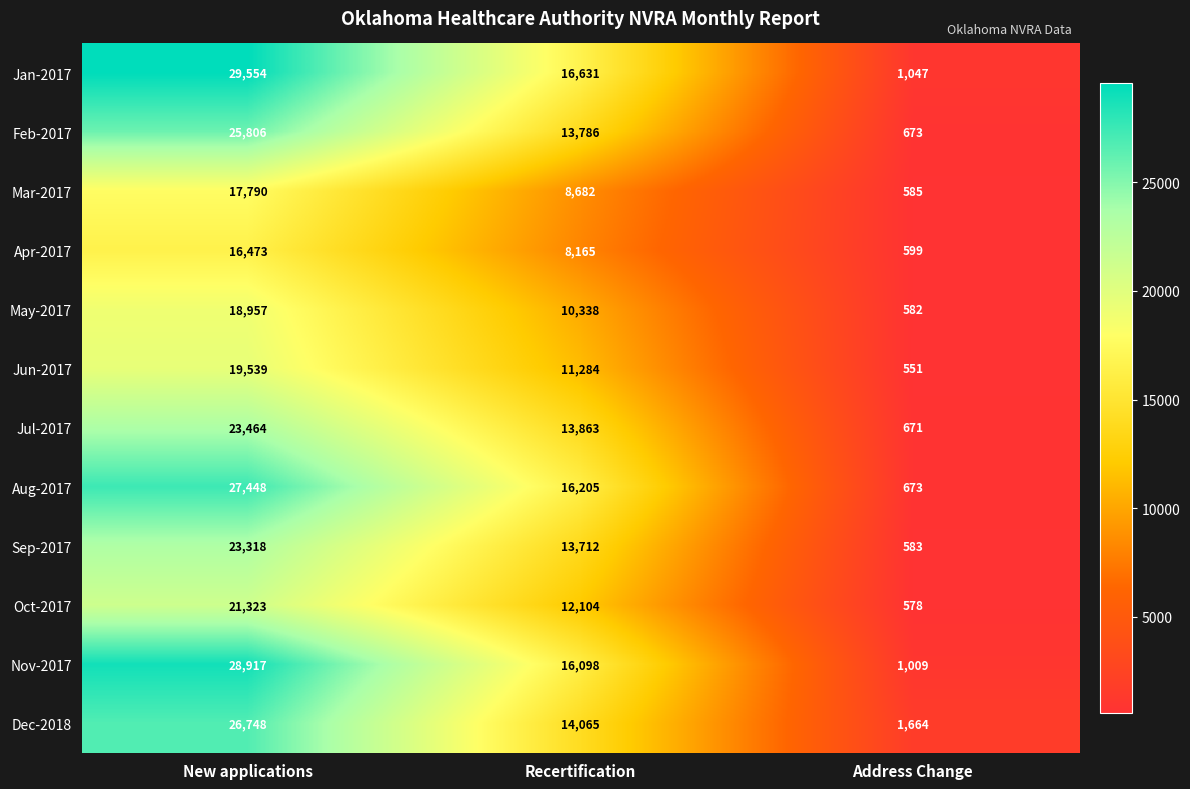

Which series has the widest spread of values?

Jan-2017